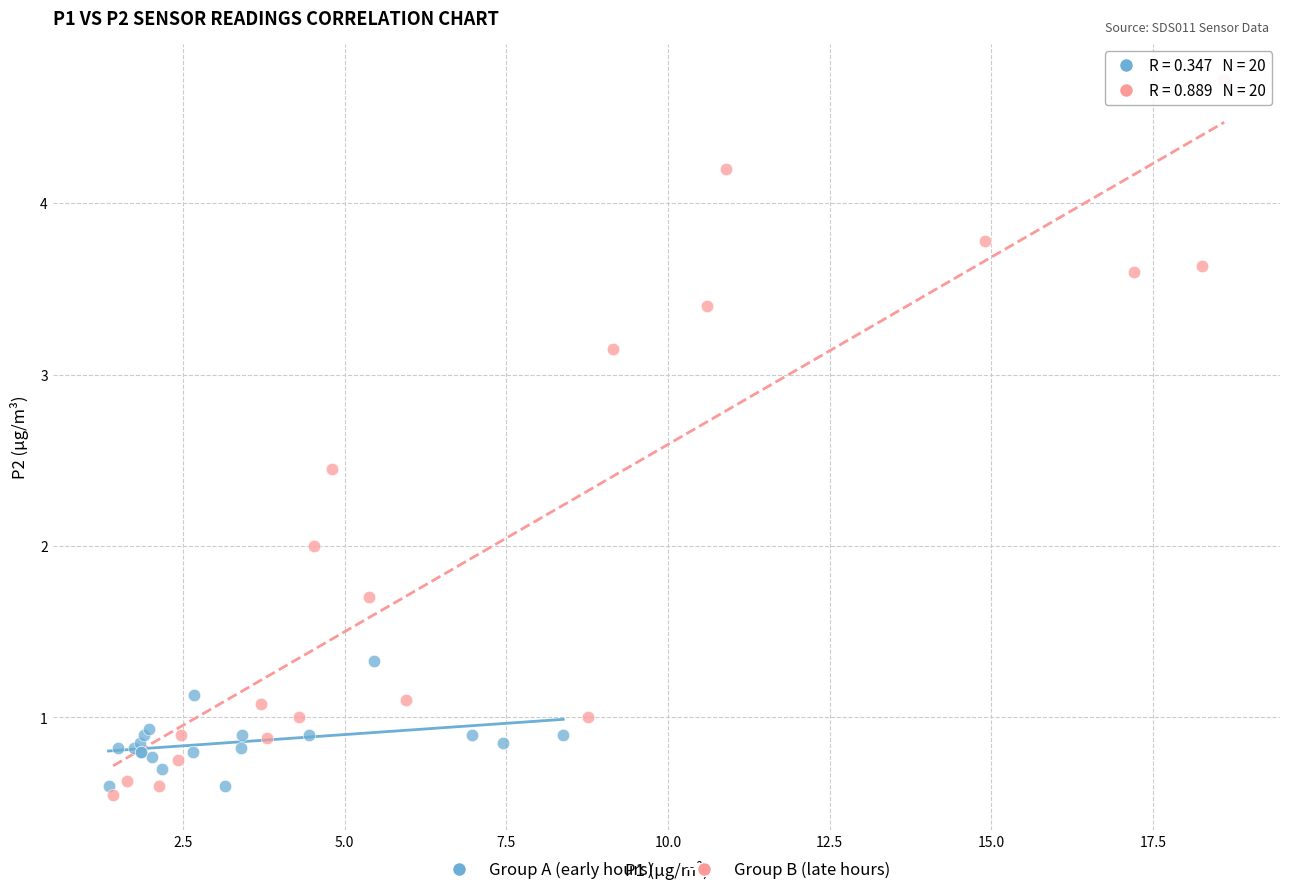

Which series has the widest spread of Y values?

Group B (late hours)